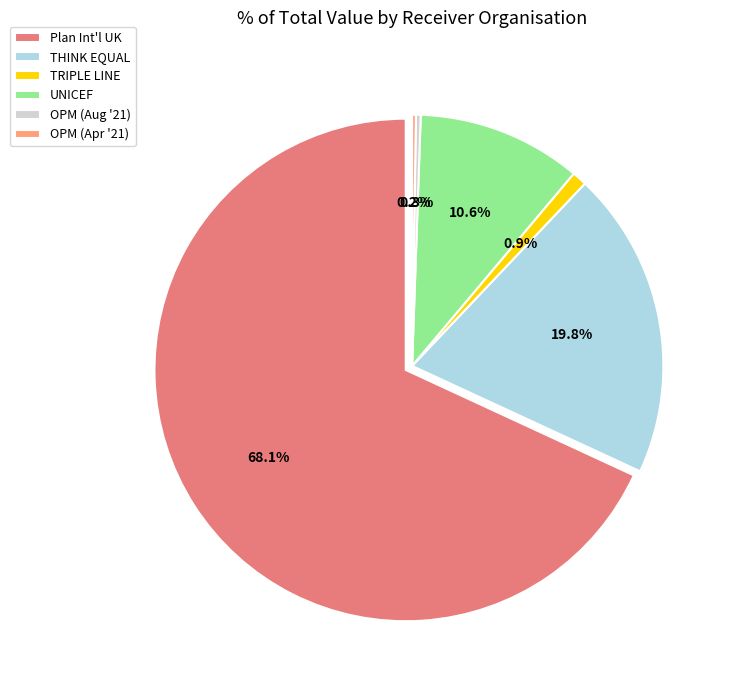

The Oxford Policy Management (Apr 2021) slice represents 0% of the pie. True or false?

True